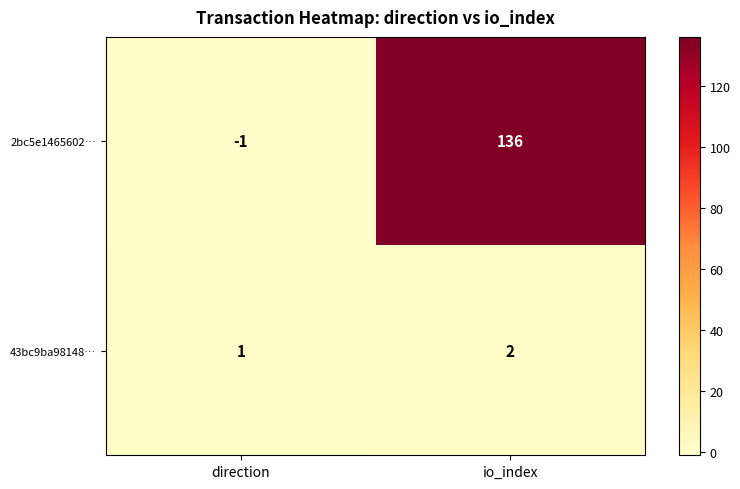

The 2bc5e1465602… series shows 136 at io_index. True or false?

True